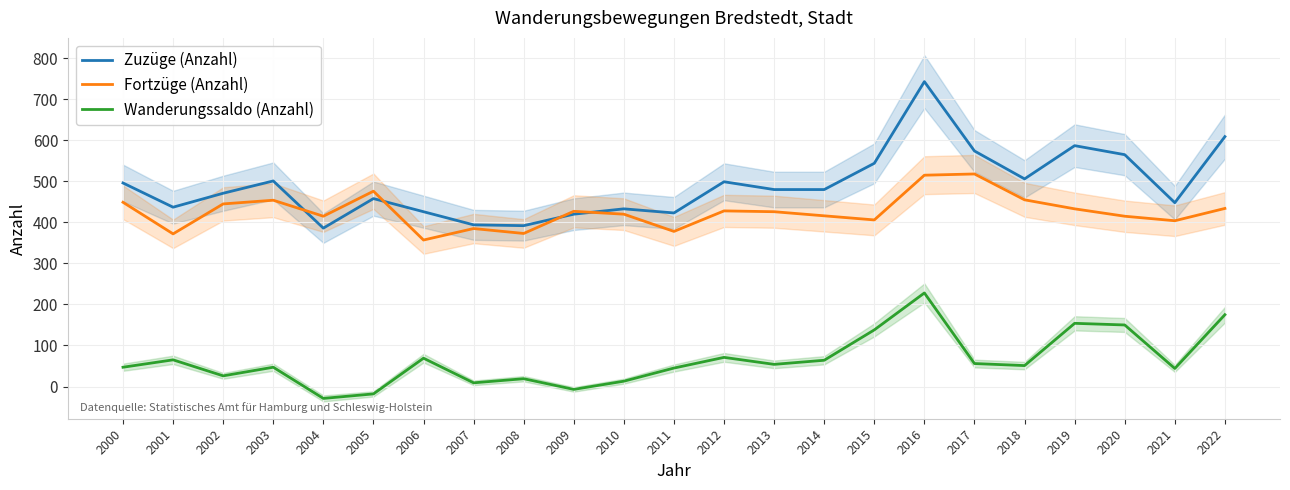

True or false: Fortzüge (Anzahl) and Wanderungssaldo (Anzahl) intersect in this chart.

False